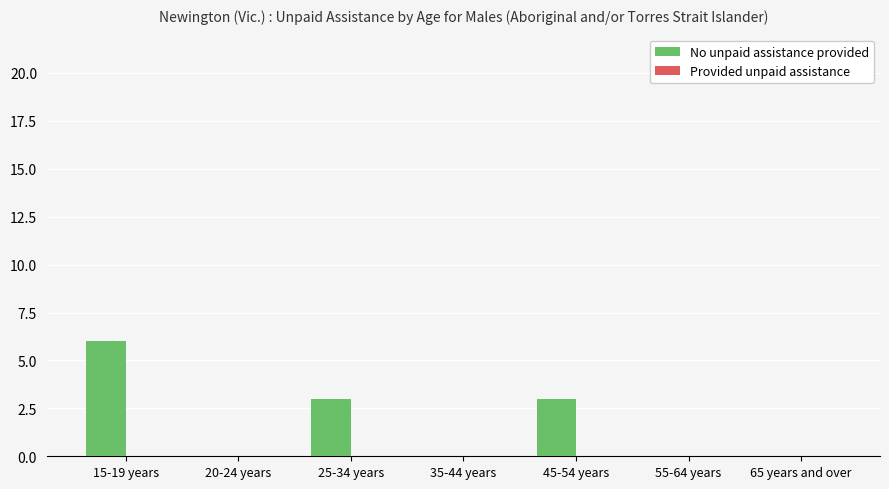

How many distinct data groups are displayed?

1